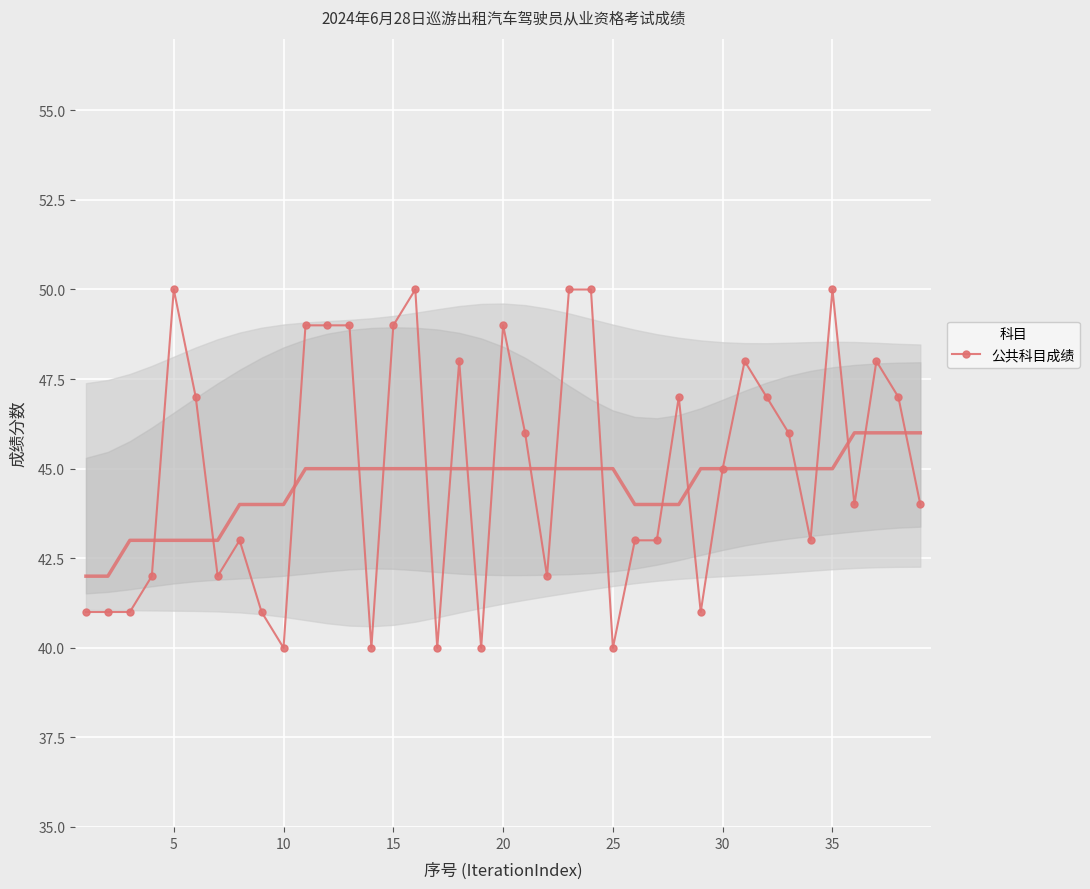

What is the minimum value shown in the chart?

40